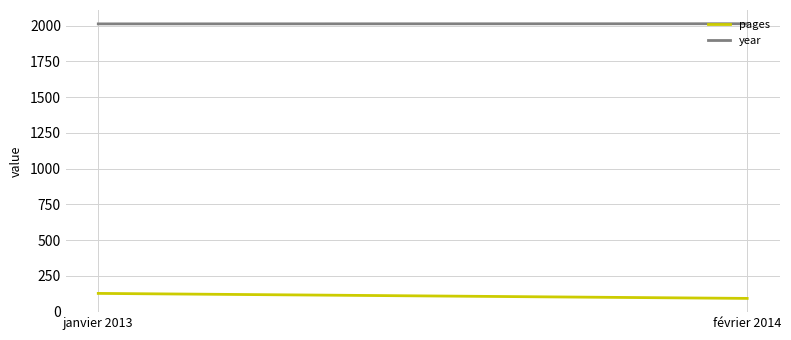

What position from the right is janvier 2013?

2